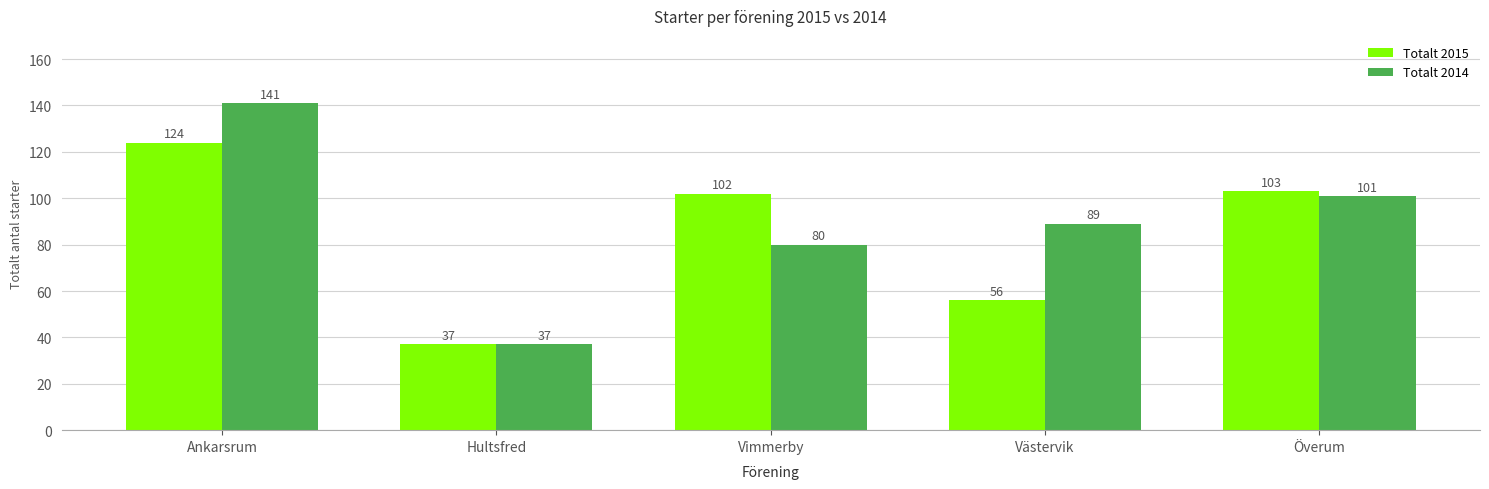

Where is Totalt 2014 nearest to the value 89?

Västervik